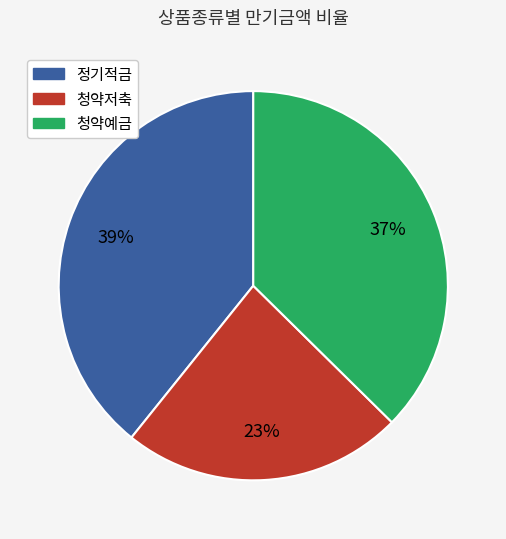

Does any single category account for the majority?

No